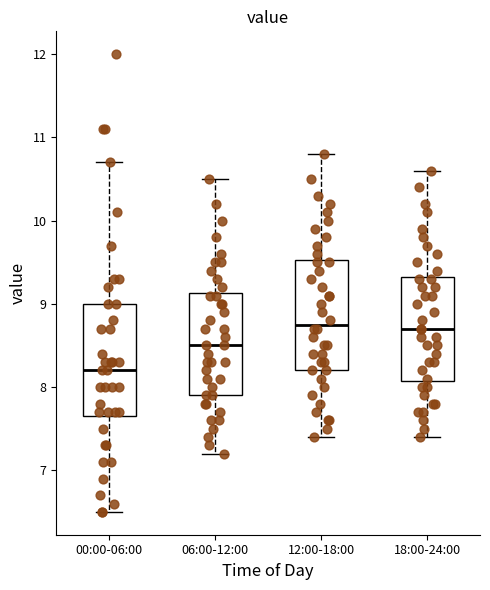

Reading left to right, read every box against the y-axis: the position of its median line, the range the box covers, and the ends of its whiskers. The values are not printed on the chart, so give them approximately, as read against the axis.

00:00-06:00: median 8.2, box 7.7 to 9.0, whiskers 6.5 to 10.7
06:00-12:00: median 8.5, box 7.9 to 9.1, whiskers 7.2 to 10.5
12:00-18:00: median 8.8, box 8.2 to 9.5, whiskers 7.4 to 10.8
18:00-24:00: median 8.7, box 8.1 to 9.3, whiskers 7.4 to 10.6